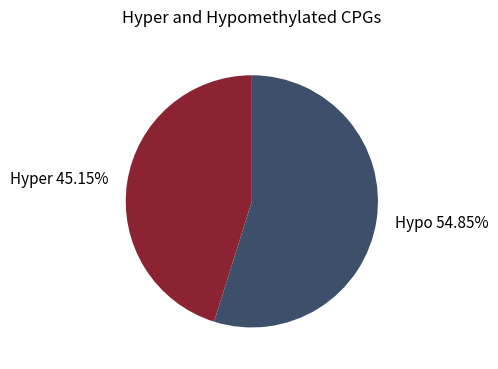

Which has a higher value, Hyper 45.15% or Hypo 54.85%?

Hypo 54.85%